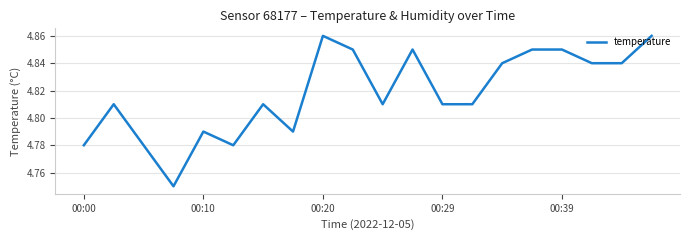

How many points are higher than both their immediate neighbors (excluding endpoints)?

5